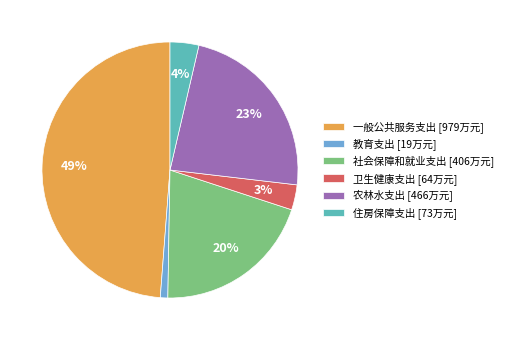

Which category has the smallest portion of the pie?

教育支出